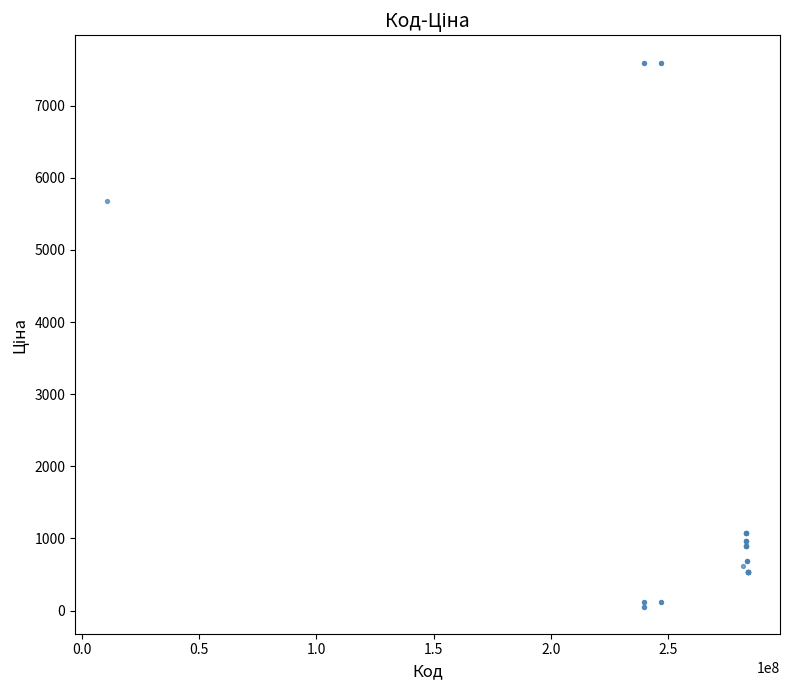

What Y value in the scatter plot is closest to 3826?

5673.8